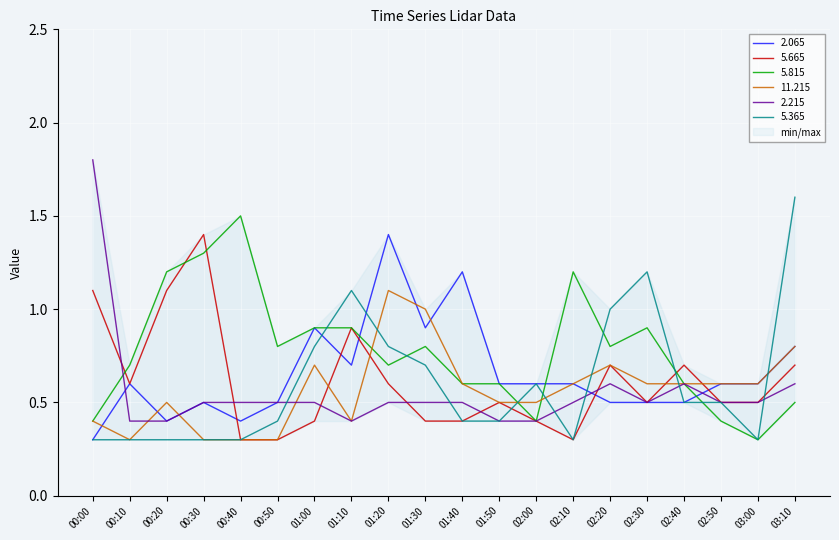

Rank the categories by 5.665 value from lowest to highest.

00:40, 00:50, 02:10, 01:00, 01:30, 01:40, 02:00, 01:50, 02:30, 02:50, 03:00, 00:10, 01:20, 02:20, 02:40, 03:10, 01:10, 00:00, 00:20, 00:30